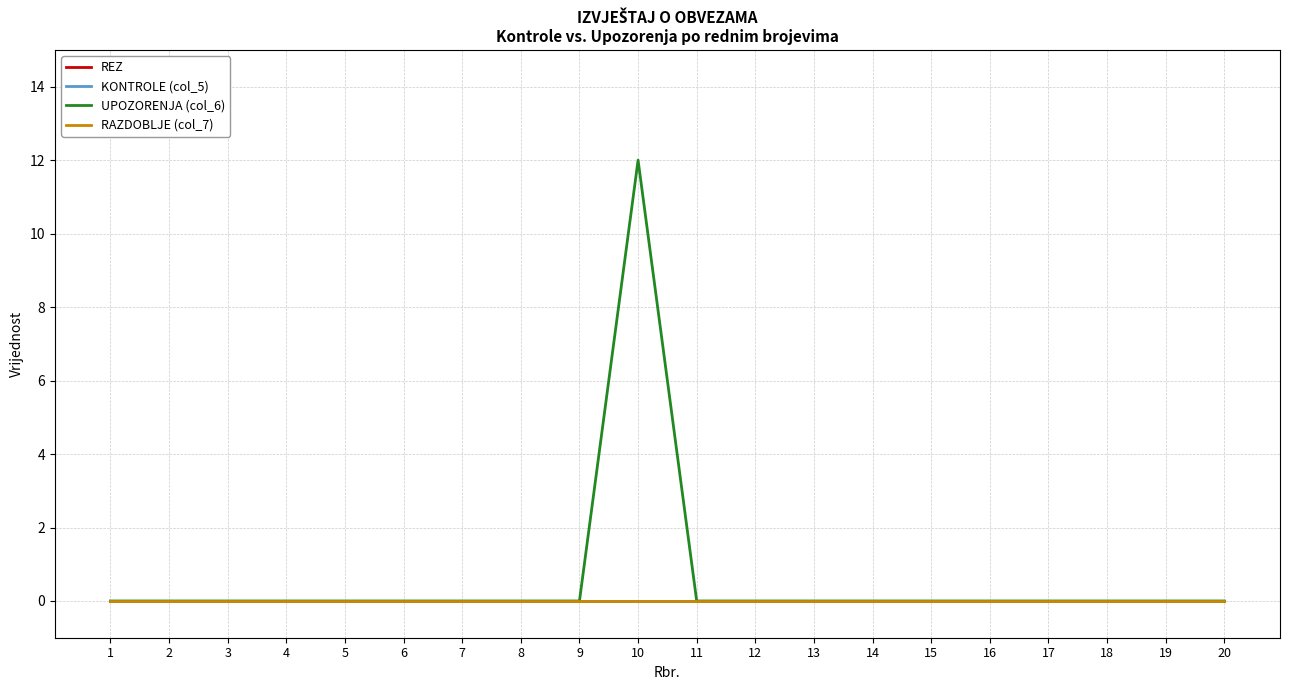

True or false: KONTROLE (col_5) and UPOZORENJA (col_6) intersect in this chart.

False